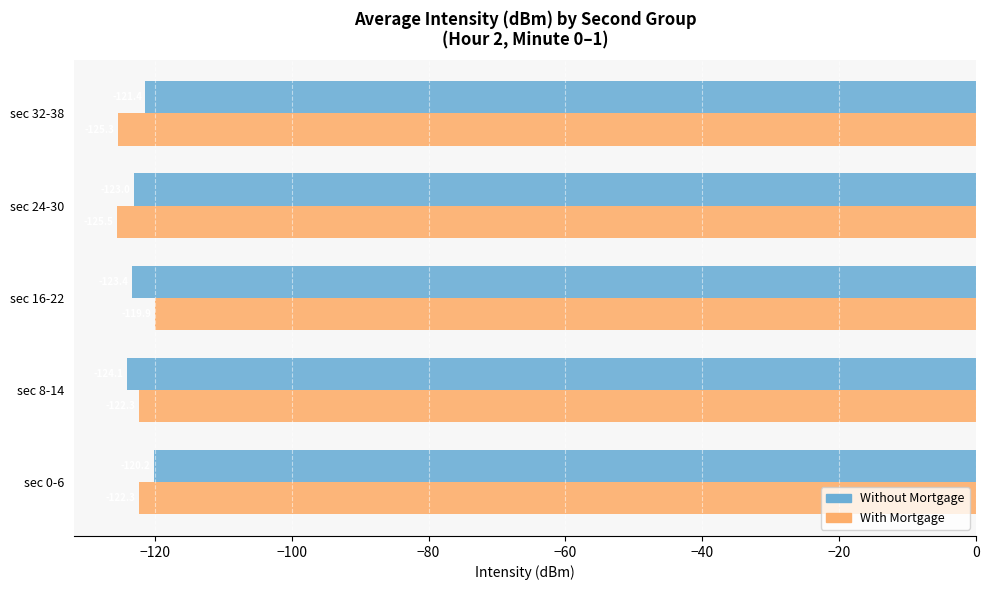

Which series has the largest range (max minus min)?

With Mortgage